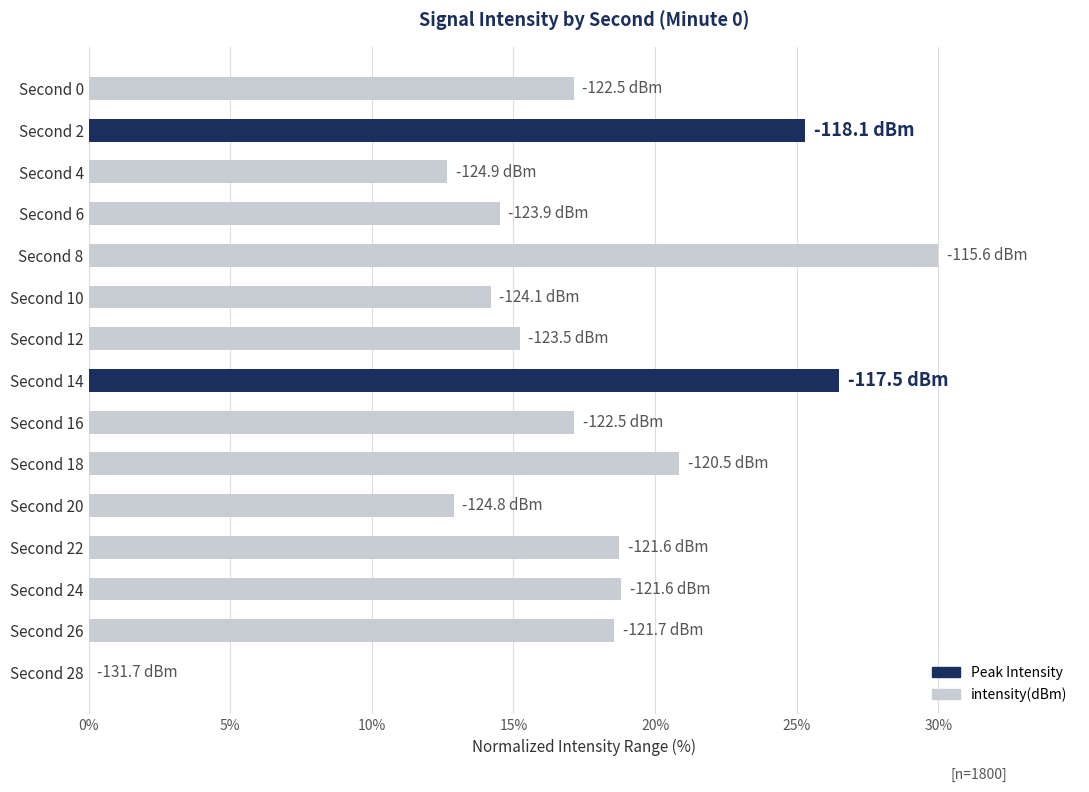

The chart shows a value of 14.5 at Second 6. True or false?

True